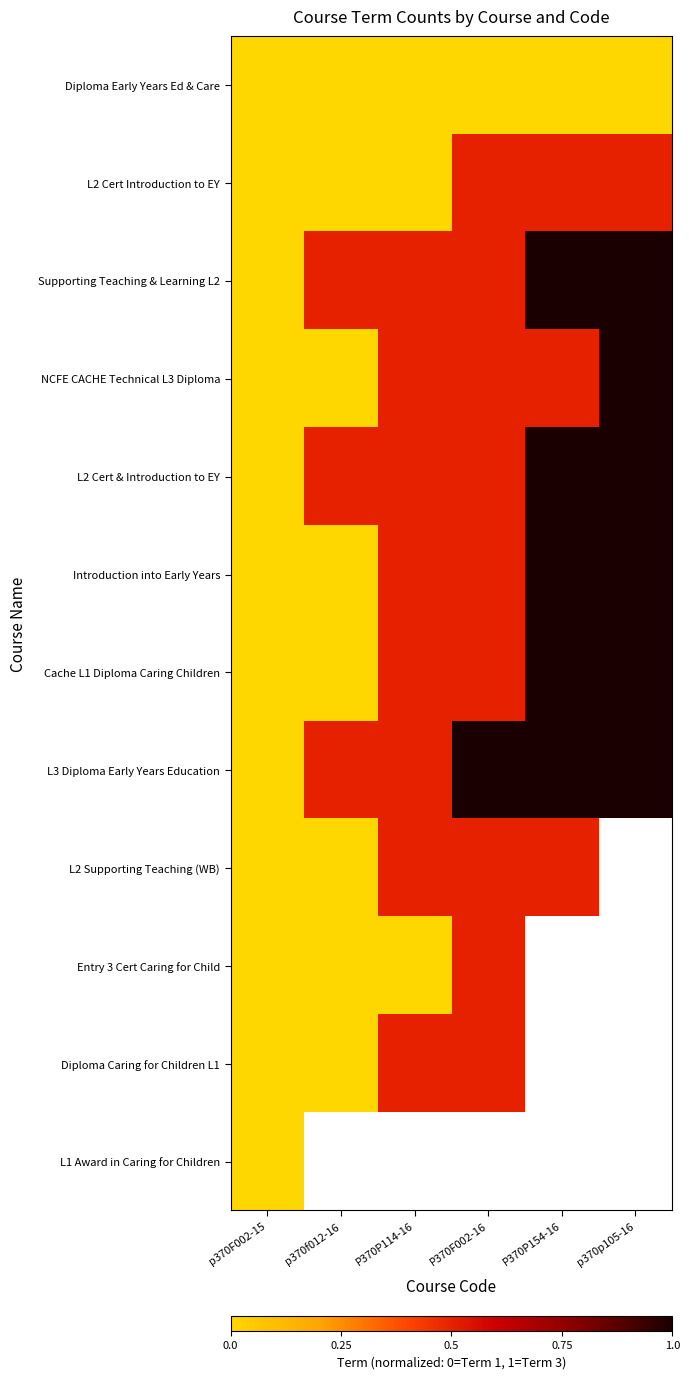

The NCFE CACHE Technical L3 Diploma series shows 0.9 at P370F002-16. True or false?

False